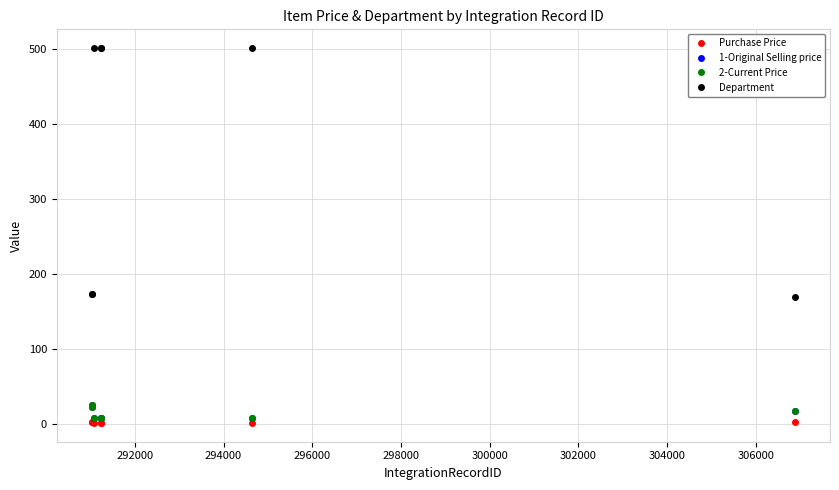

Does the chart have visible grid lines?

Yes